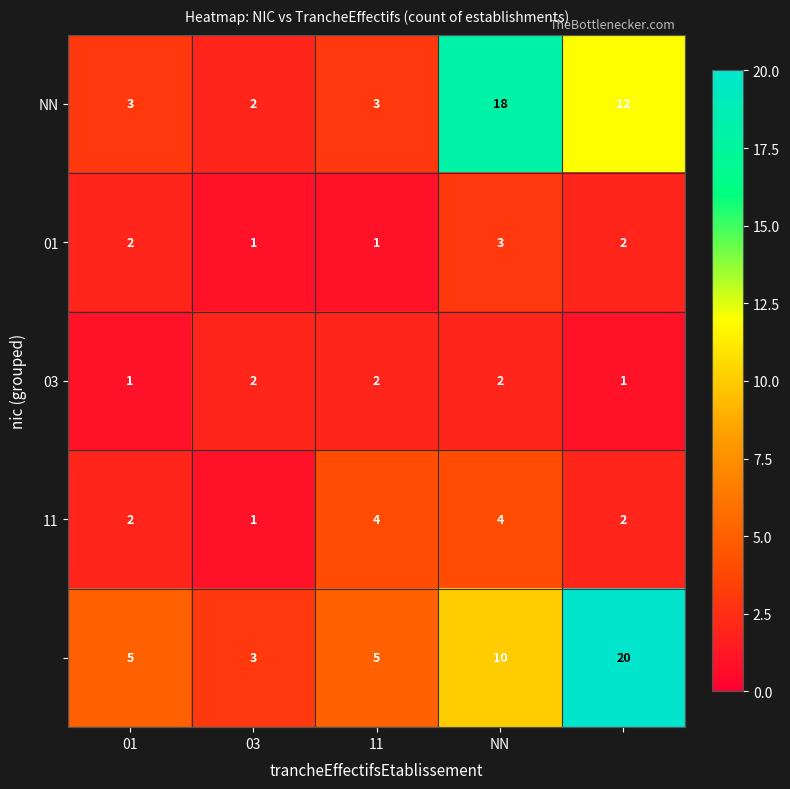

At how many categories does at least one series exceed 14?

2